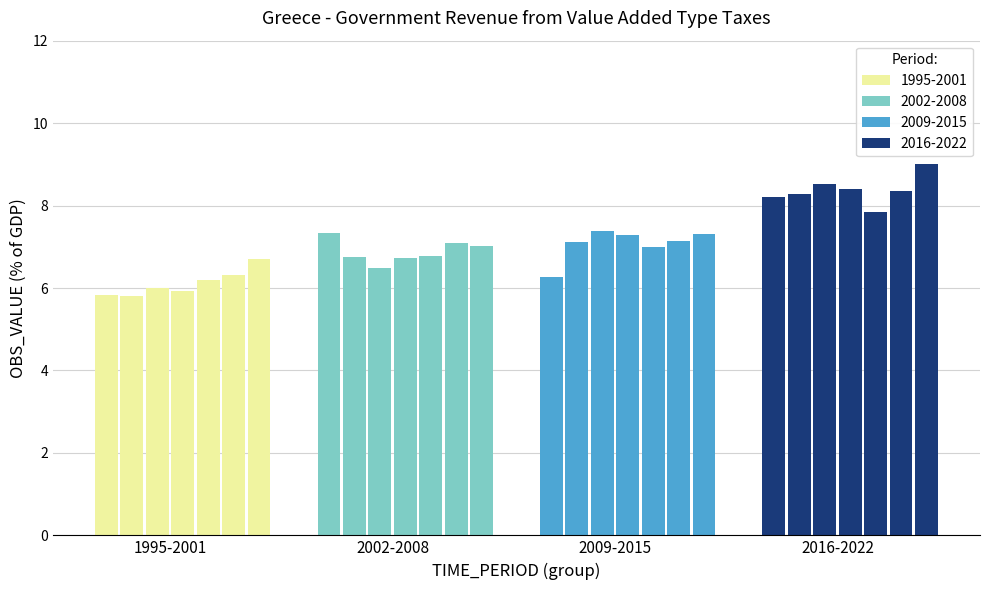

Does the chart contain stacked bars?

No